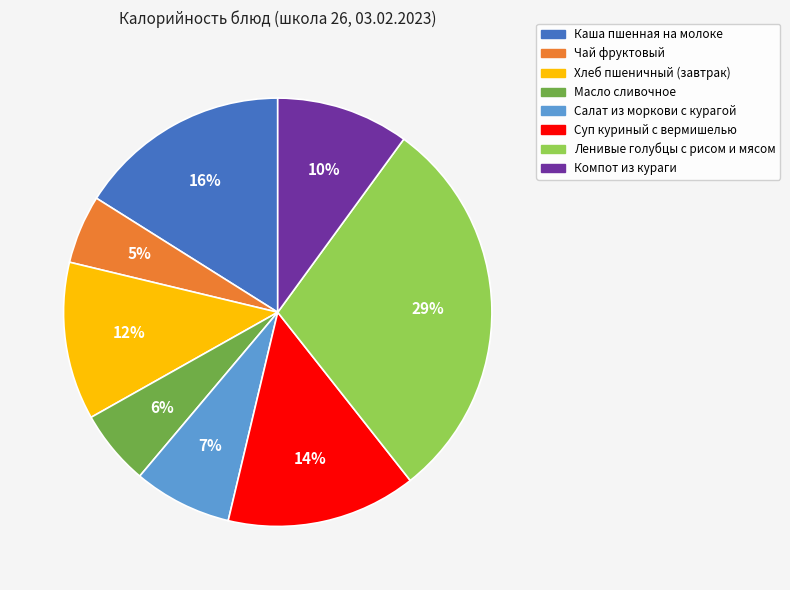

To the nearest percent, what portion does Хлеб пшеничный (завтрак) represent?

12%